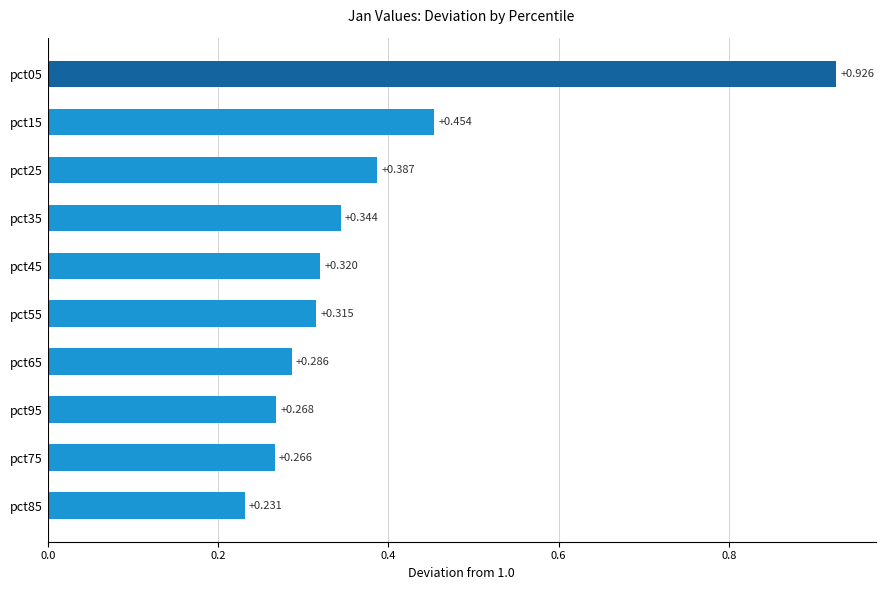

How many bars are there in total?

10